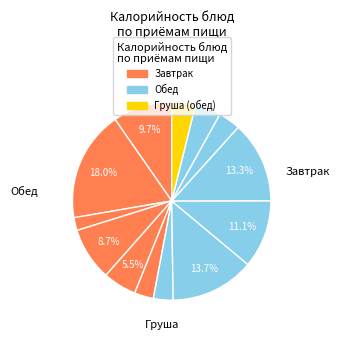

Count the number of slices in the pie.

13